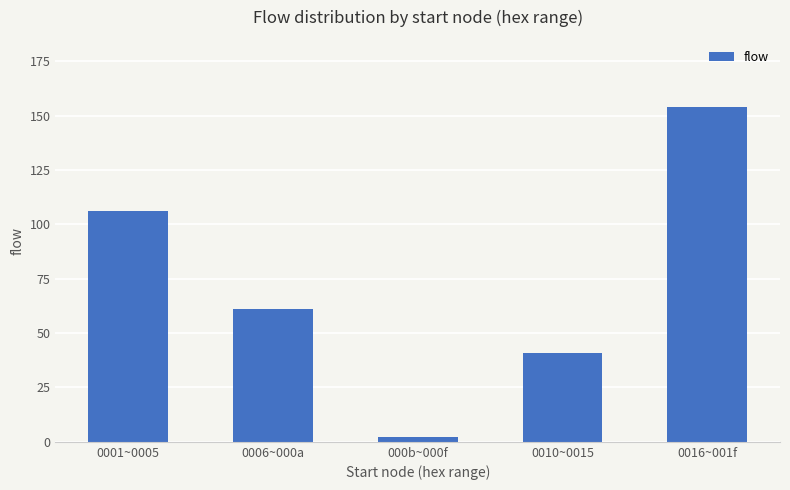

Rank the categories by value from highest to lowest.

0016~001f, 0001~0005, 0006~000a, 0010~0015, 000b~000f